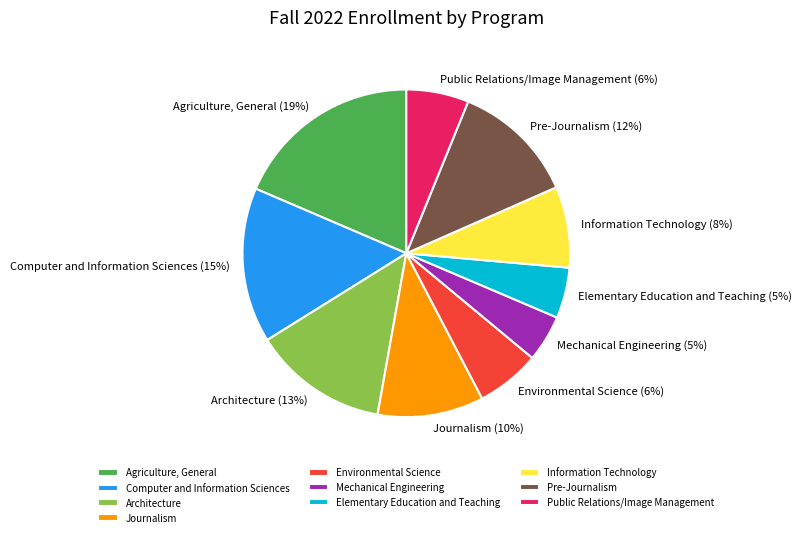

Is it true that Public Relations/Image Management is 14% of the pie?

False